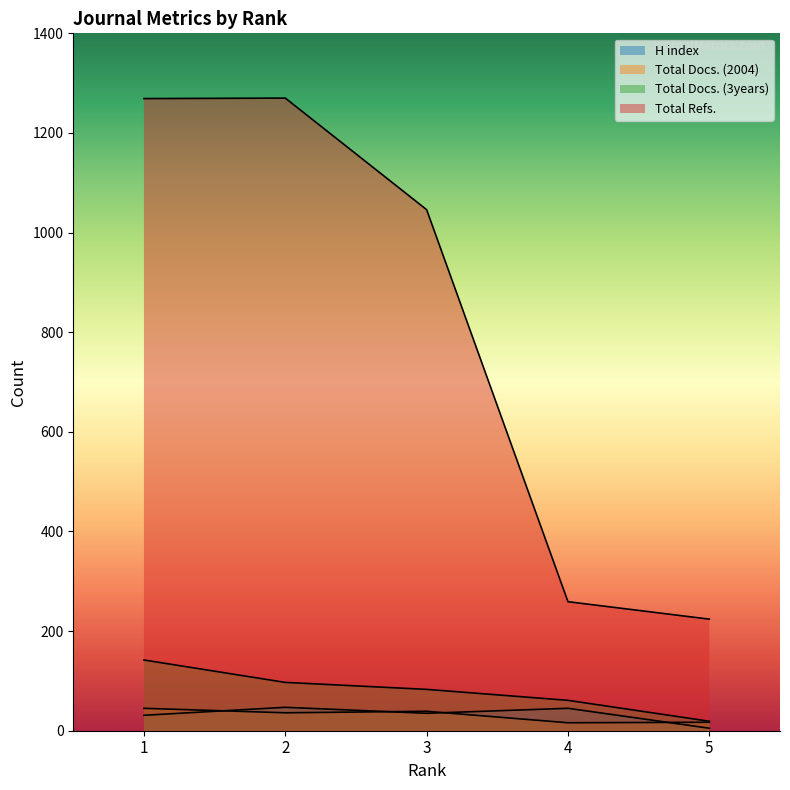

Reading left to right, what are all the values shown in this chart?

H index: 31	47	35	45	5
Total Docs. (2004): 45	36	39	16	17
Total Docs. (3years): 142	97	83	61	19
Total Refs.: 1269	1270	1046	259	224